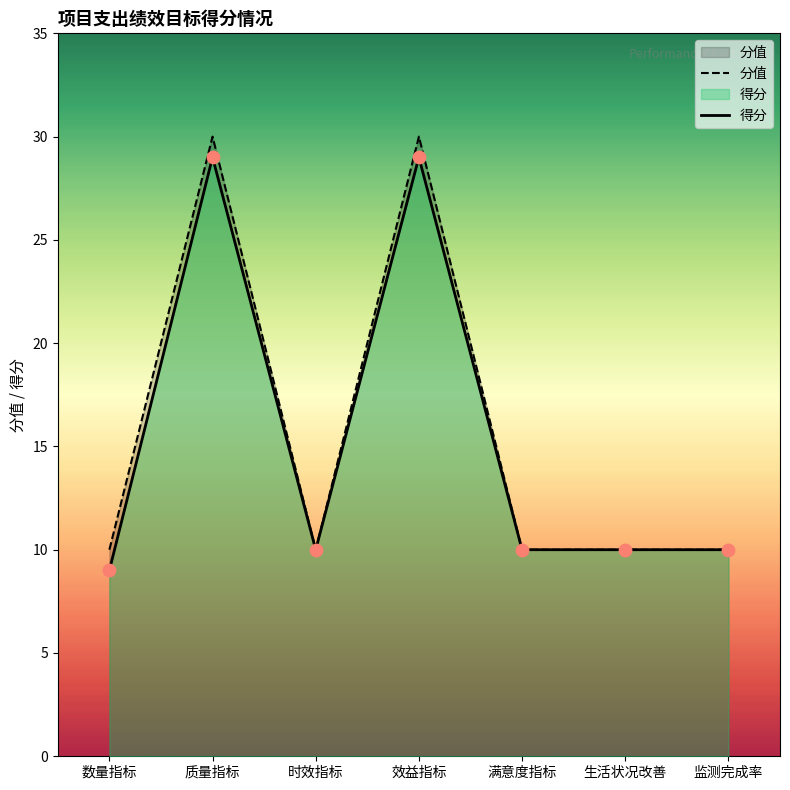

What is the total value across all series at 数量指标?

19